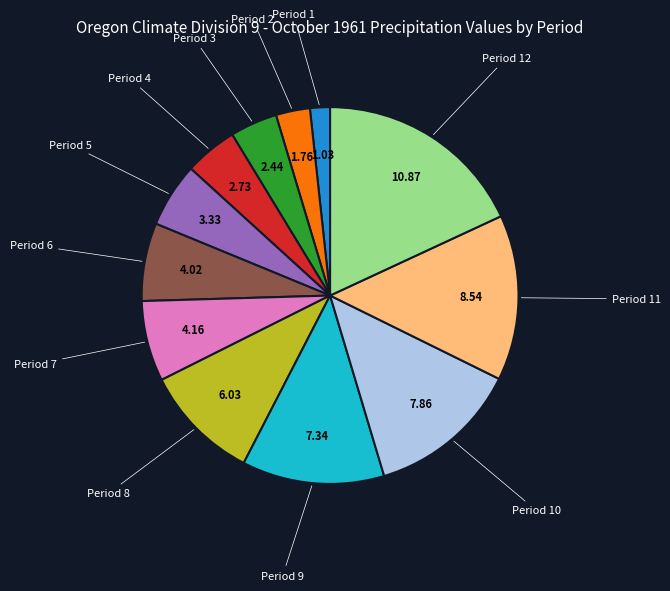

Is there any slice that represents more than half of the pie?

No